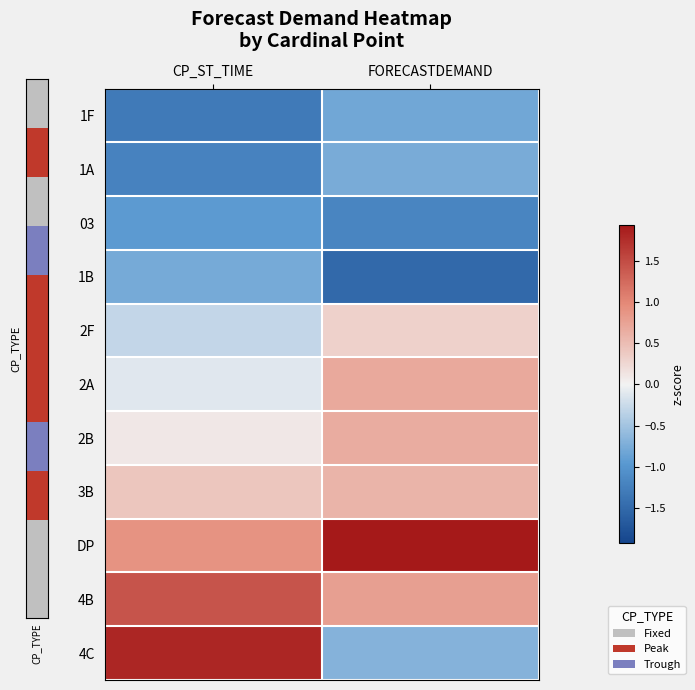

At CP_ST_TIME, list the series in order from largest to smallest.

4C, 4B, DP, 3B, 2B, 2A, 2F, 1B, 03, 1A, 1F